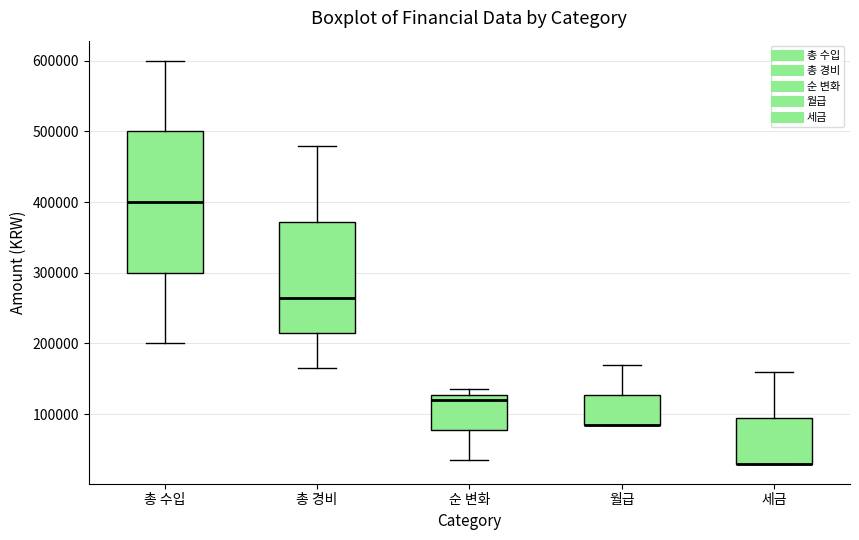

Which box is the tallest, from its lower edge to its upper edge?

총 수입